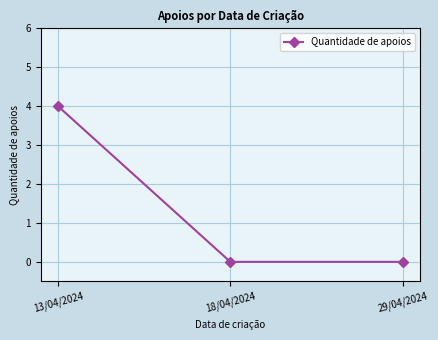

Reading left to right, extract all data points from this chart.

4	0	0